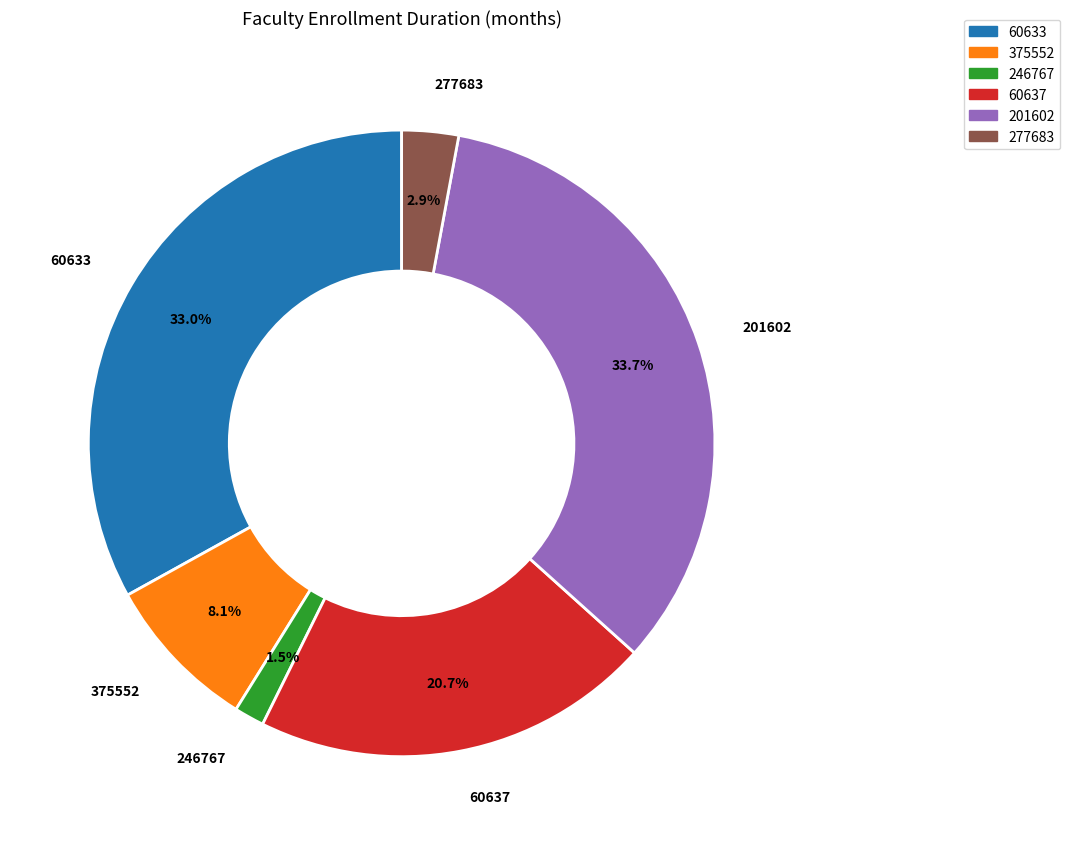

To the nearest percent, what is the average slice percentage?

17%